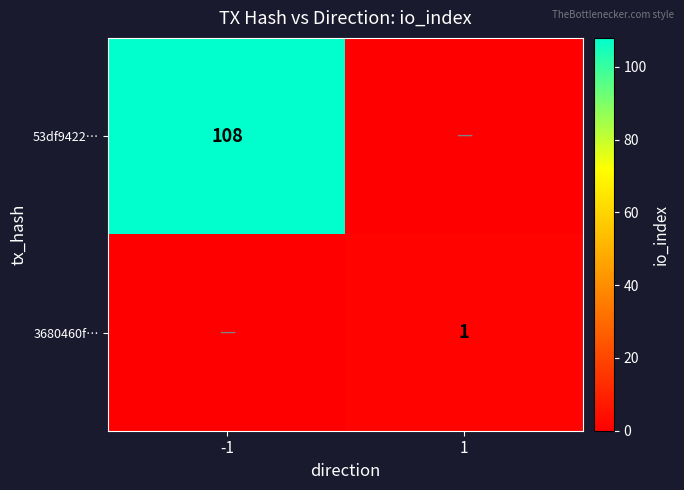

The value of 3680460f… at 1 is 1. True or false?

True